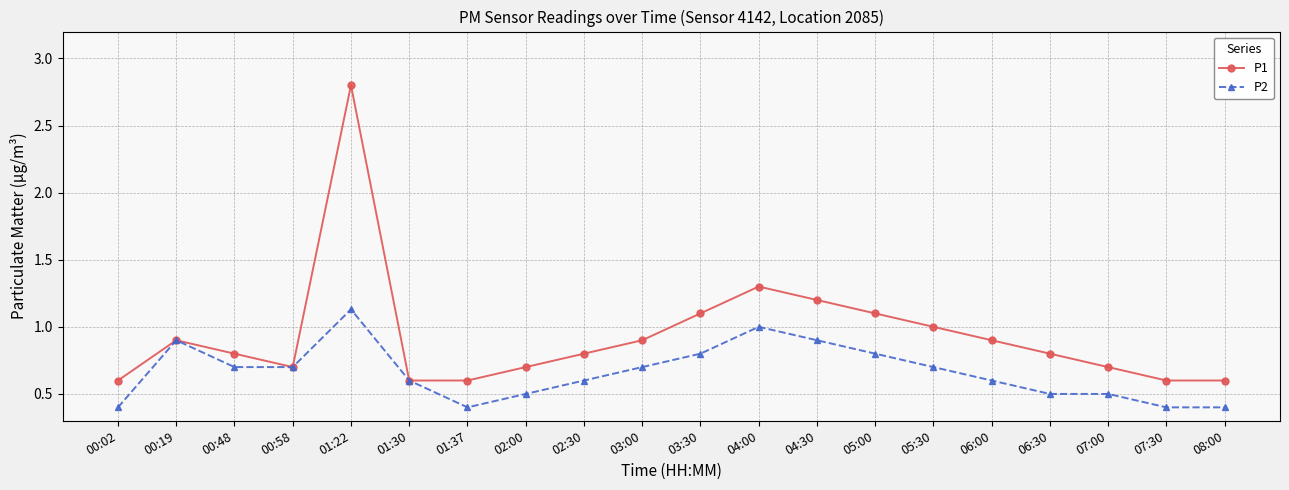

True or false: P1 has more than 1 points higher than both neighbors.

True